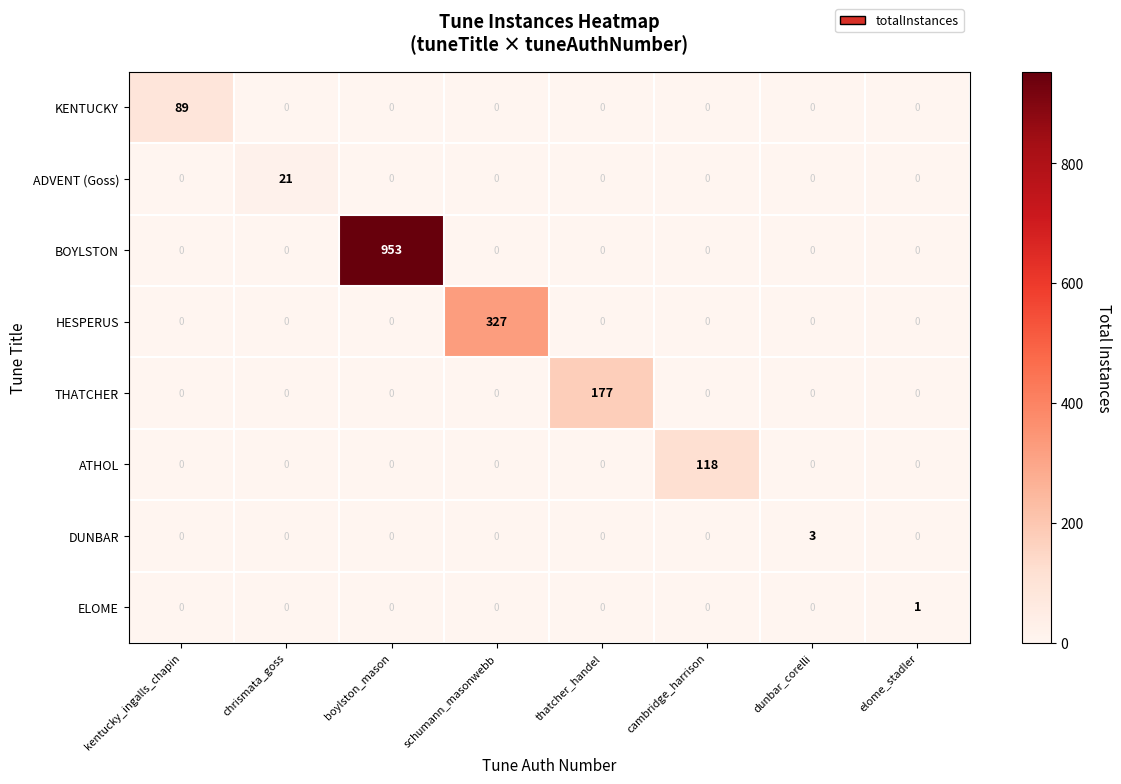

What is the maximum value shown in the chart?

953